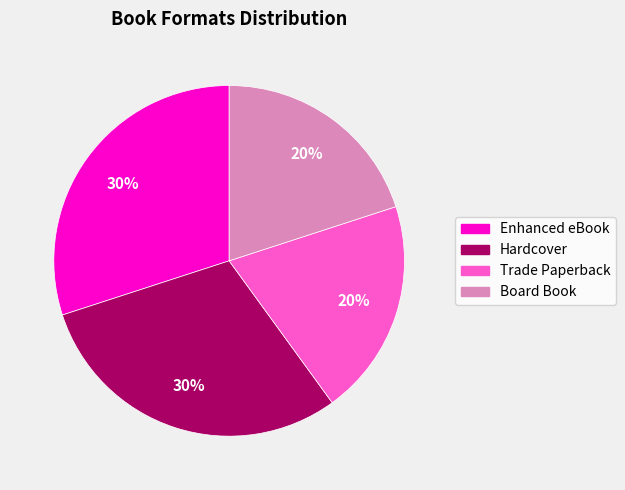

What is the ratio of the value at Hardcover to the value at Board Book?

1.5